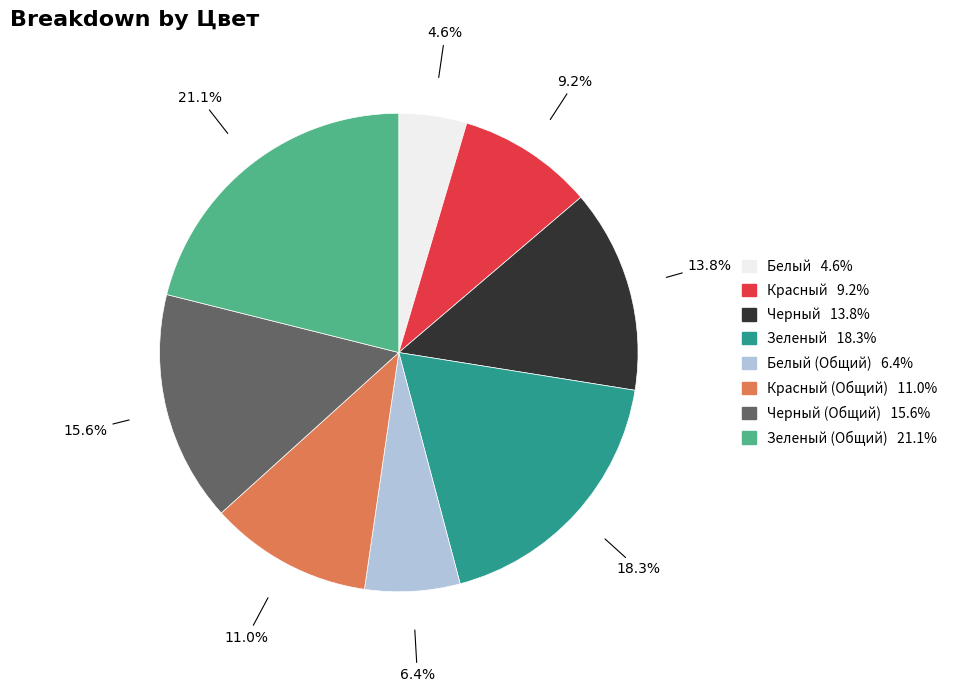

Does any single category account for the majority?

No